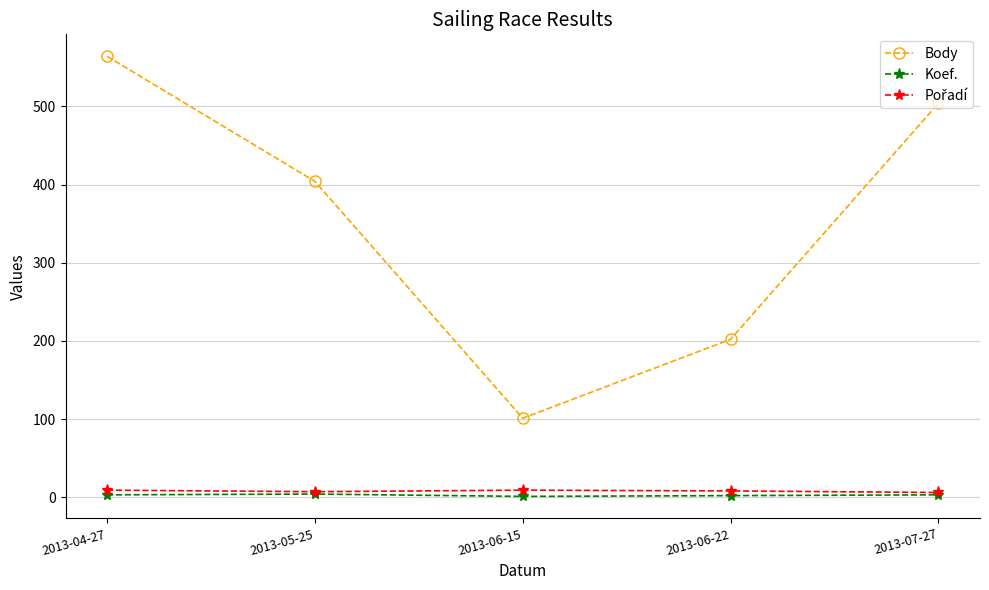

True or false: Body has more than 1 points higher than both neighbors.

False